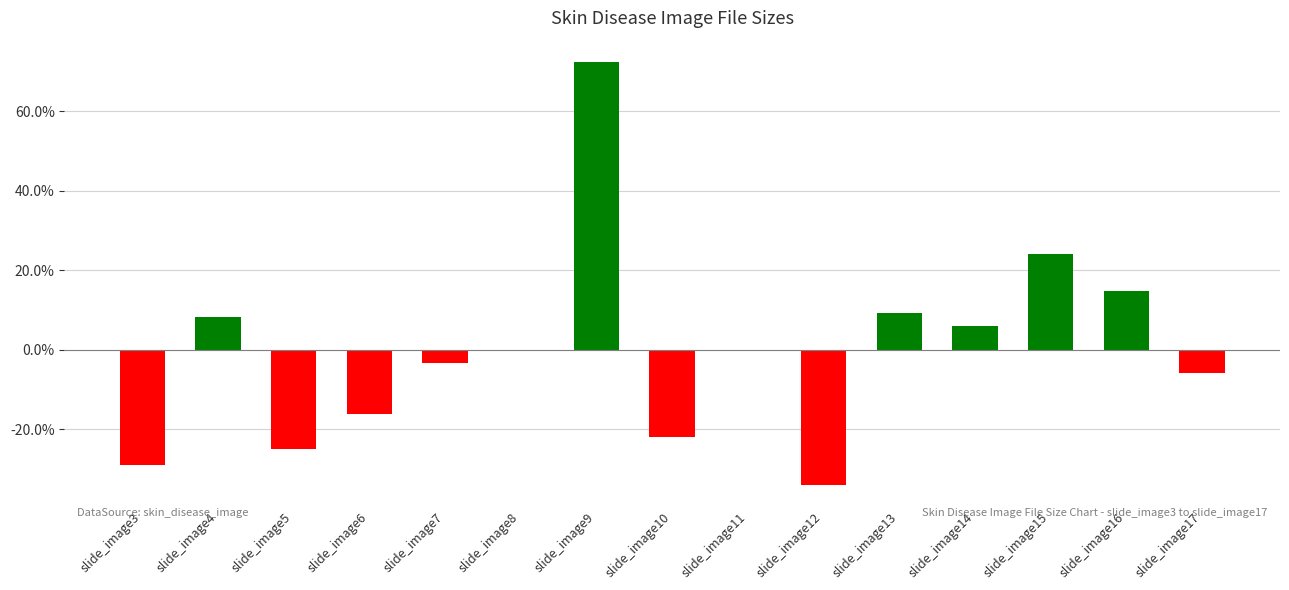

At which label does the data first exceed 0?

slide_image4